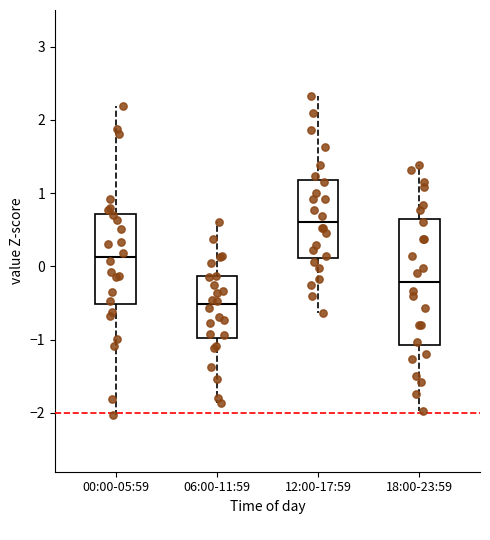

Reading left to right, transcribe this box plot: for each box, give where its median line is, the range the box spans, and where its two whiskers end, as read against the y-axis. The values are not printed on the chart, so give them approximately, as read against the axis.

00:00-05:59: median 0.1, box -0.5 to 0.7, whiskers -2.0 to 2.2
06:00-11:59: median -0.5, box -1.0 to -0.1, whiskers -1.9 to 0.6
12:00-17:59: median 0.6, box 0.1 to 1.2, whiskers -0.6 to 2.3
18:00-23:59: median -0.2, box -1.1 to 0.6, whiskers -2.0 to 1.4